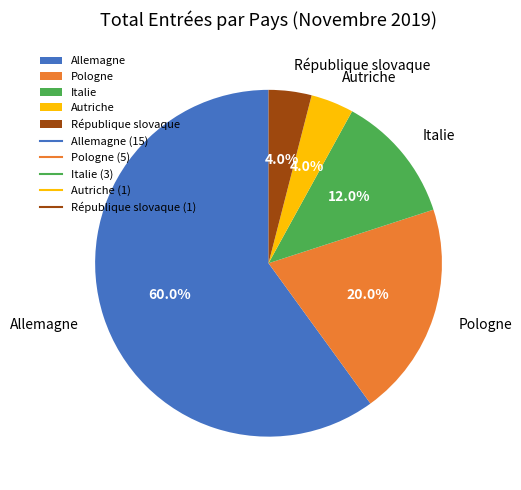

Is there any slice that represents more than half of the pie?

Yes